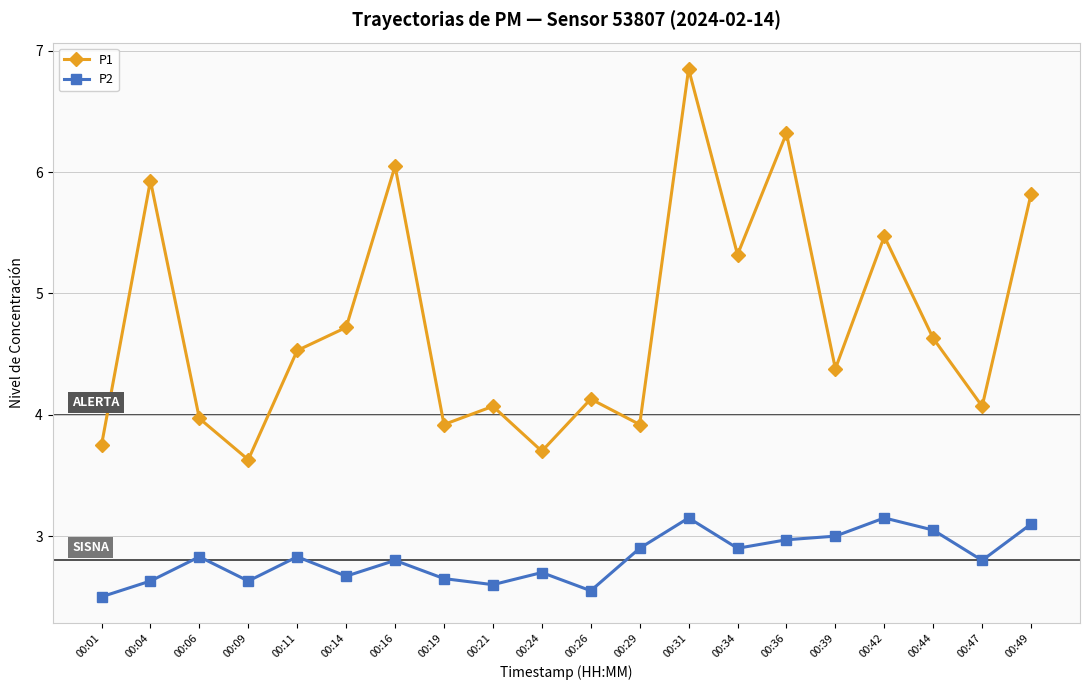

What is the lowest value of the P1 series?

3.6